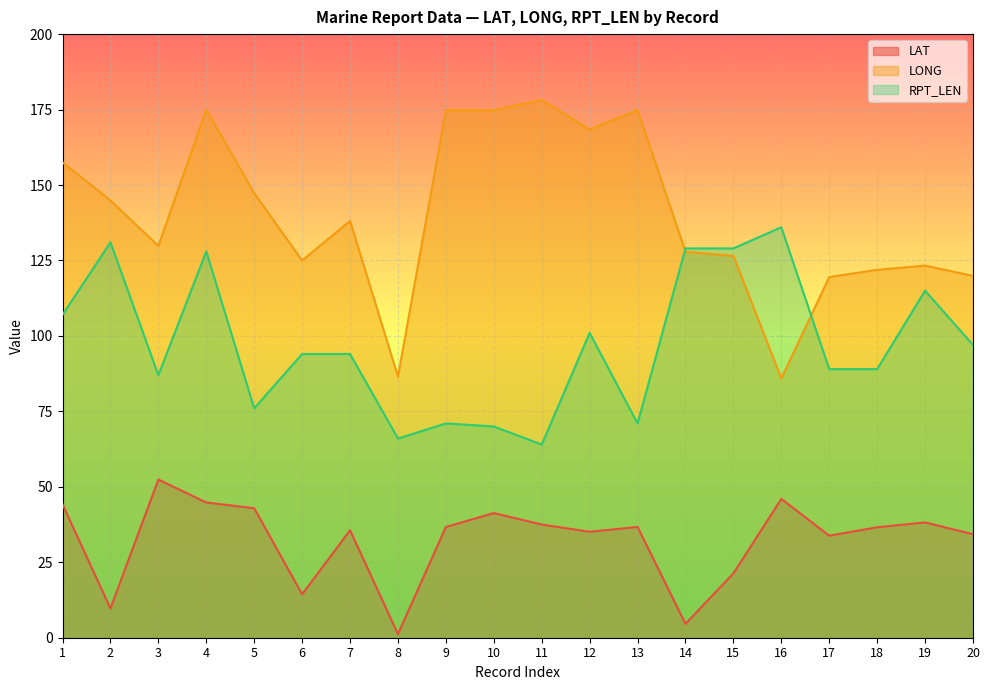

What are all the series names shown in the legend?

LAT, LONG, RPT_LEN